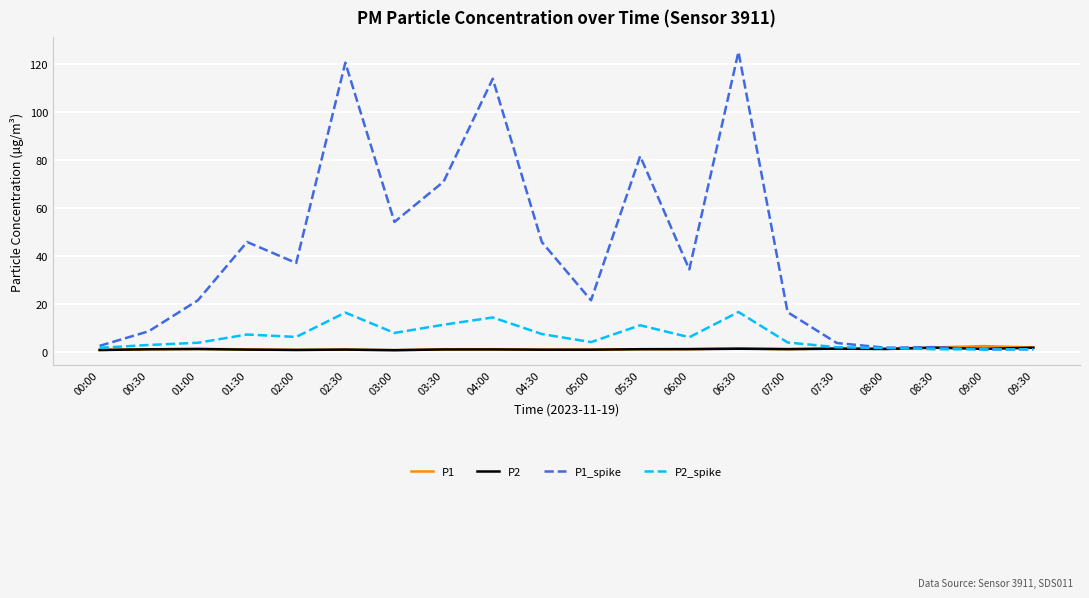

Is the value of P2_spike at 03:30 greater than the value of P2 at 00:00?

Yes